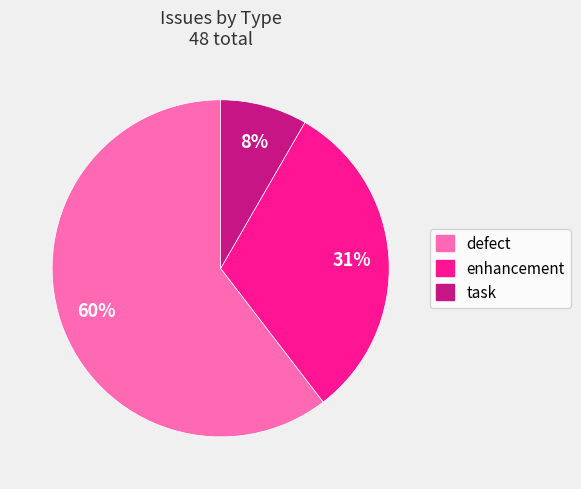

To the nearest percent, what is the average slice percentage?

33%